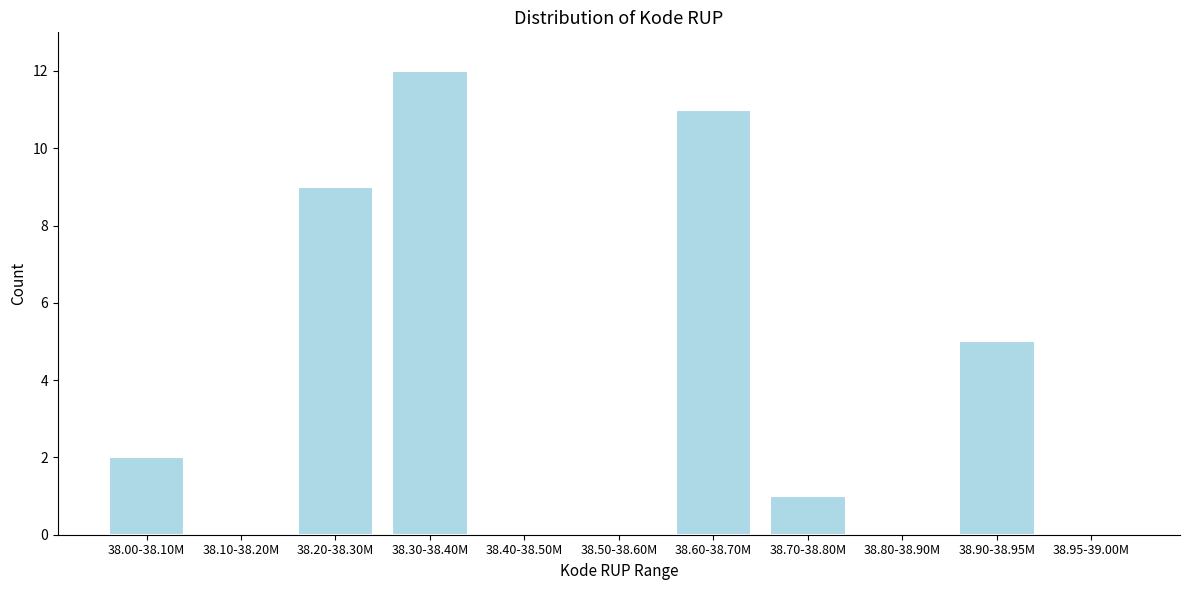

Reading right to left, extract all data points from this chart.

38.95-39.00M=0	38.90-38.95M=5	38.80-38.90M=0	38.70-38.80M=1	38.60-38.70M=11	38.50-38.60M=0	38.40-38.50M=0	38.30-38.40M=12	38.20-38.30M=9	38.10-38.20M=0	38.00-38.10M=2